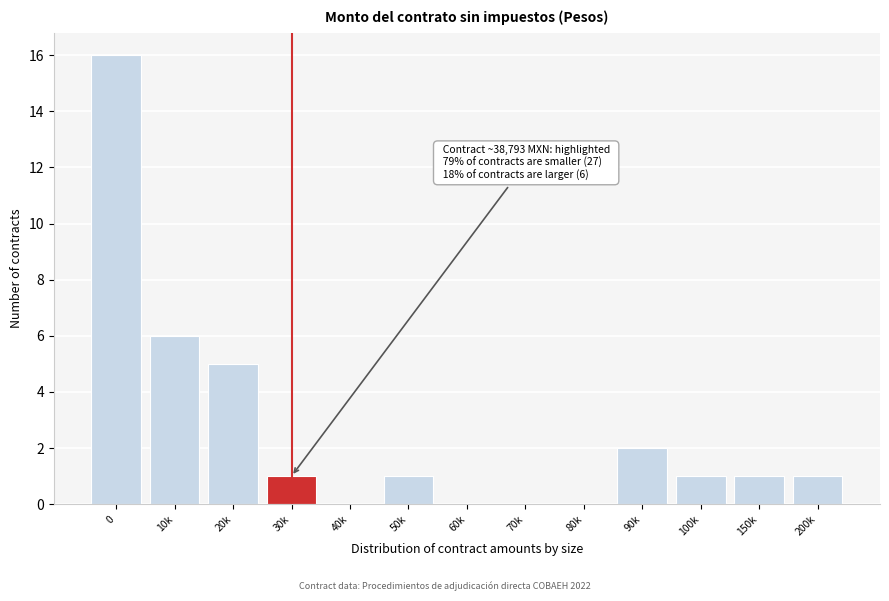

Reading left to right, what are all the values shown in this chart?

0=16	10k=6	20k=5	30k=1	40k=0	50k=1	60k=0	70k=0	80k=0	90k=2	100k=1	150k=1	200k=1